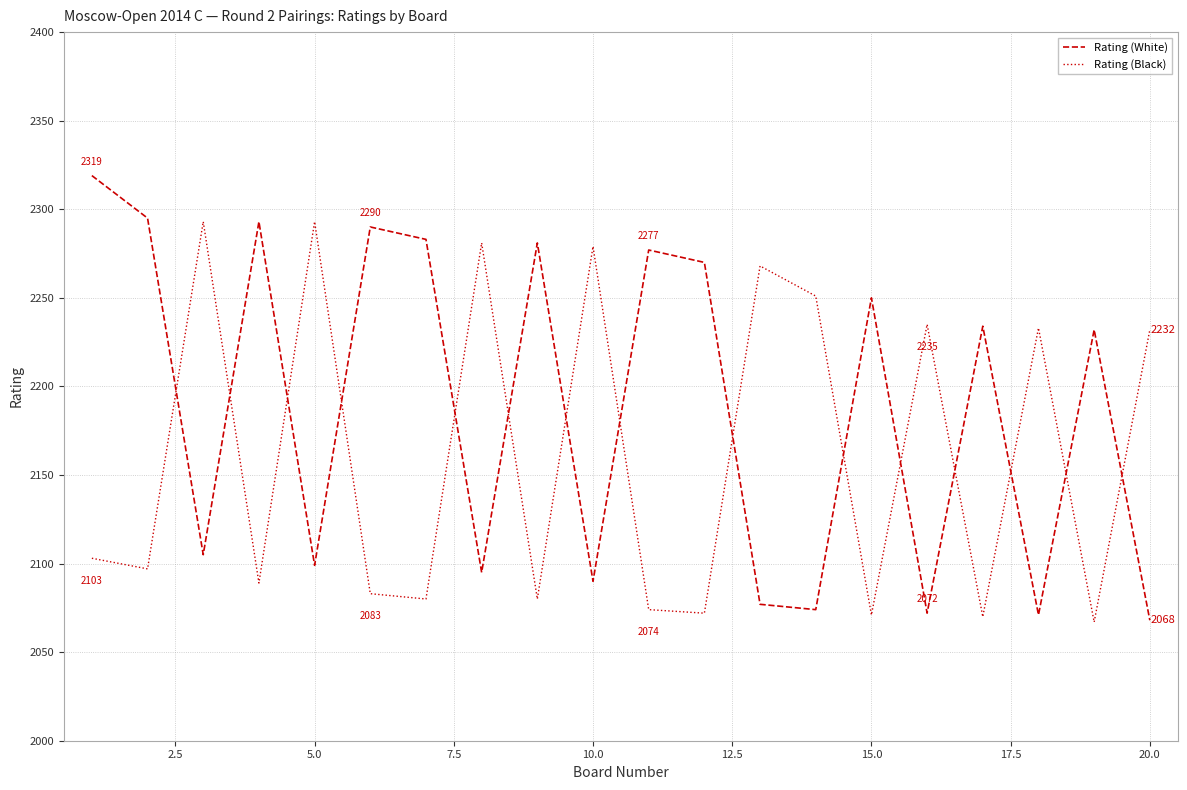

How many lines are shown in the chart?

2